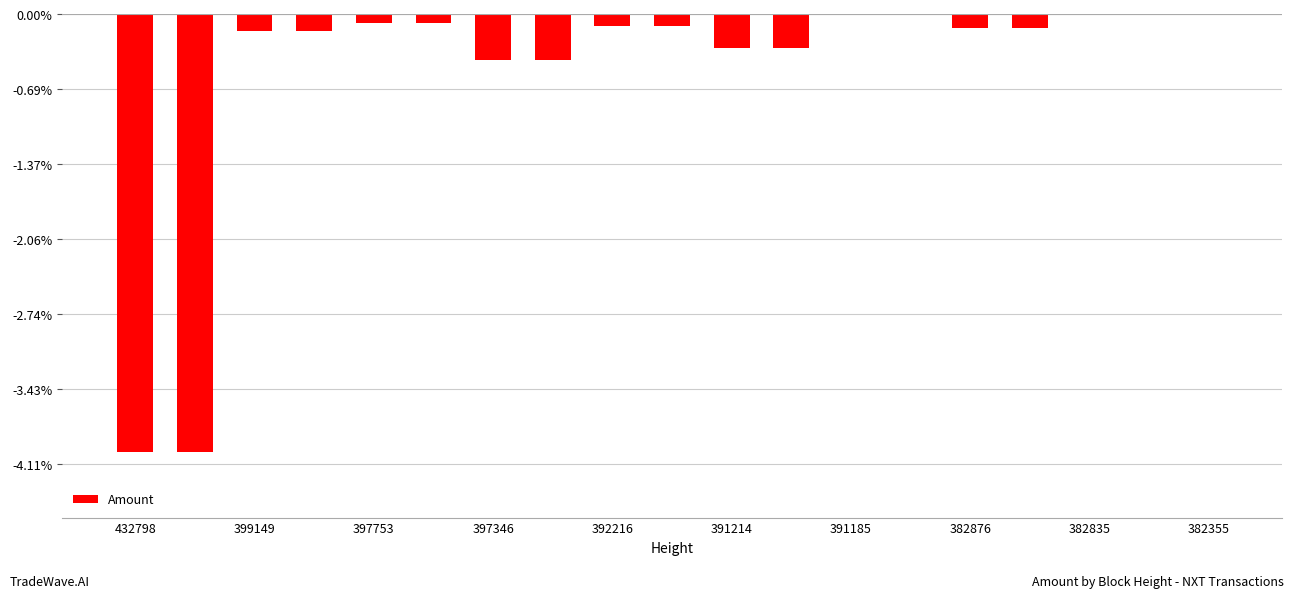

At which label is the value closest to -29170?

382876